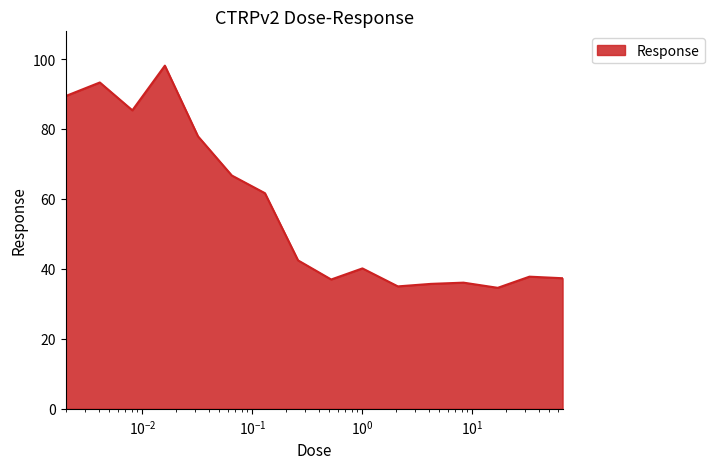

What is the smallest value displayed?

34.6